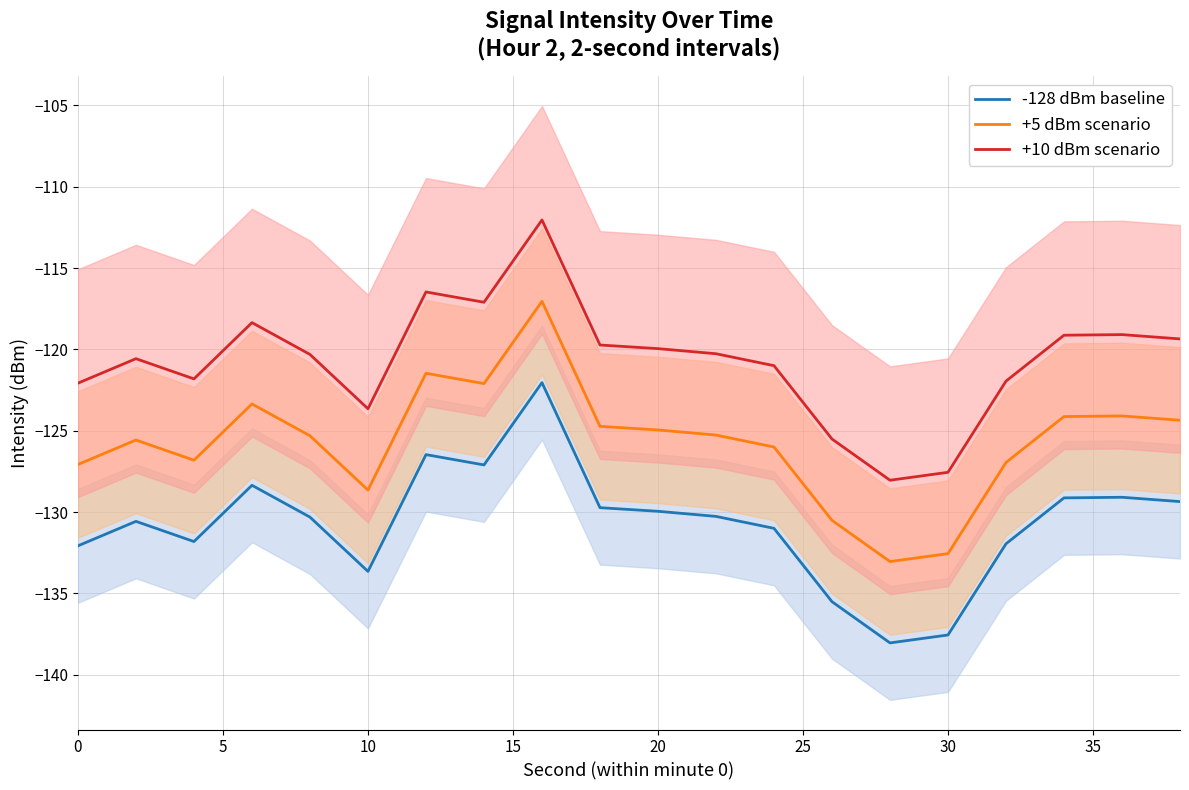

How many series are shown in this chart?

3